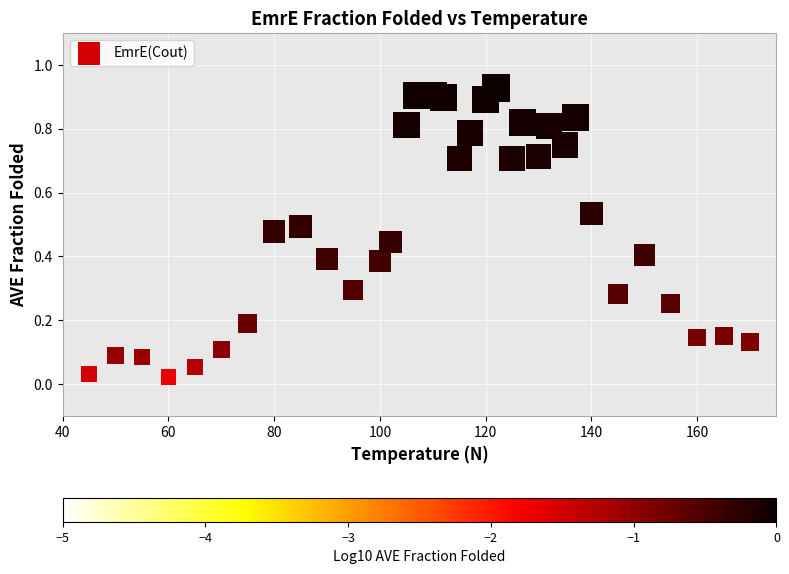

What is the range of X values (max minus min)?

125.0